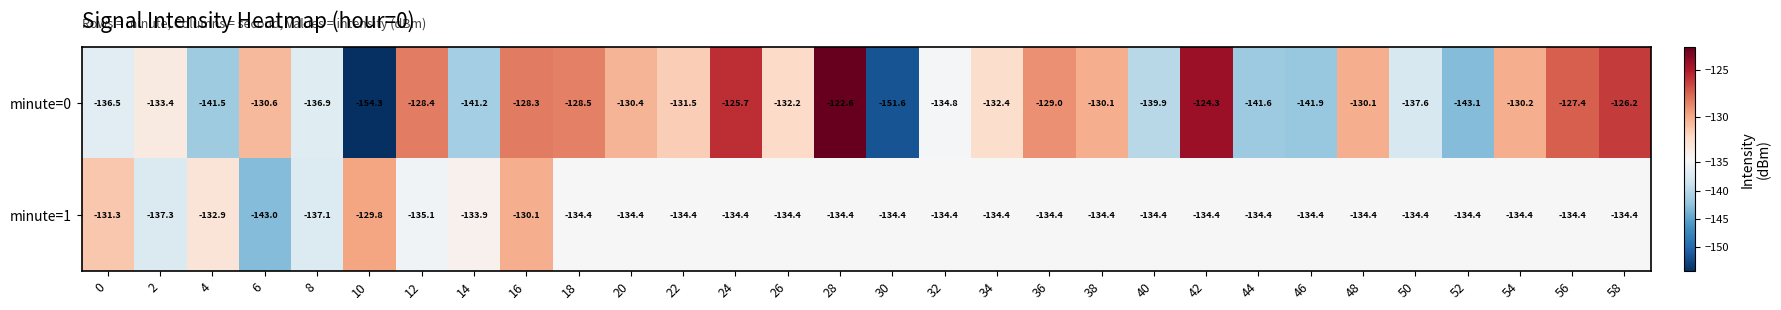

At which label does minute=0 reach its peak?

28